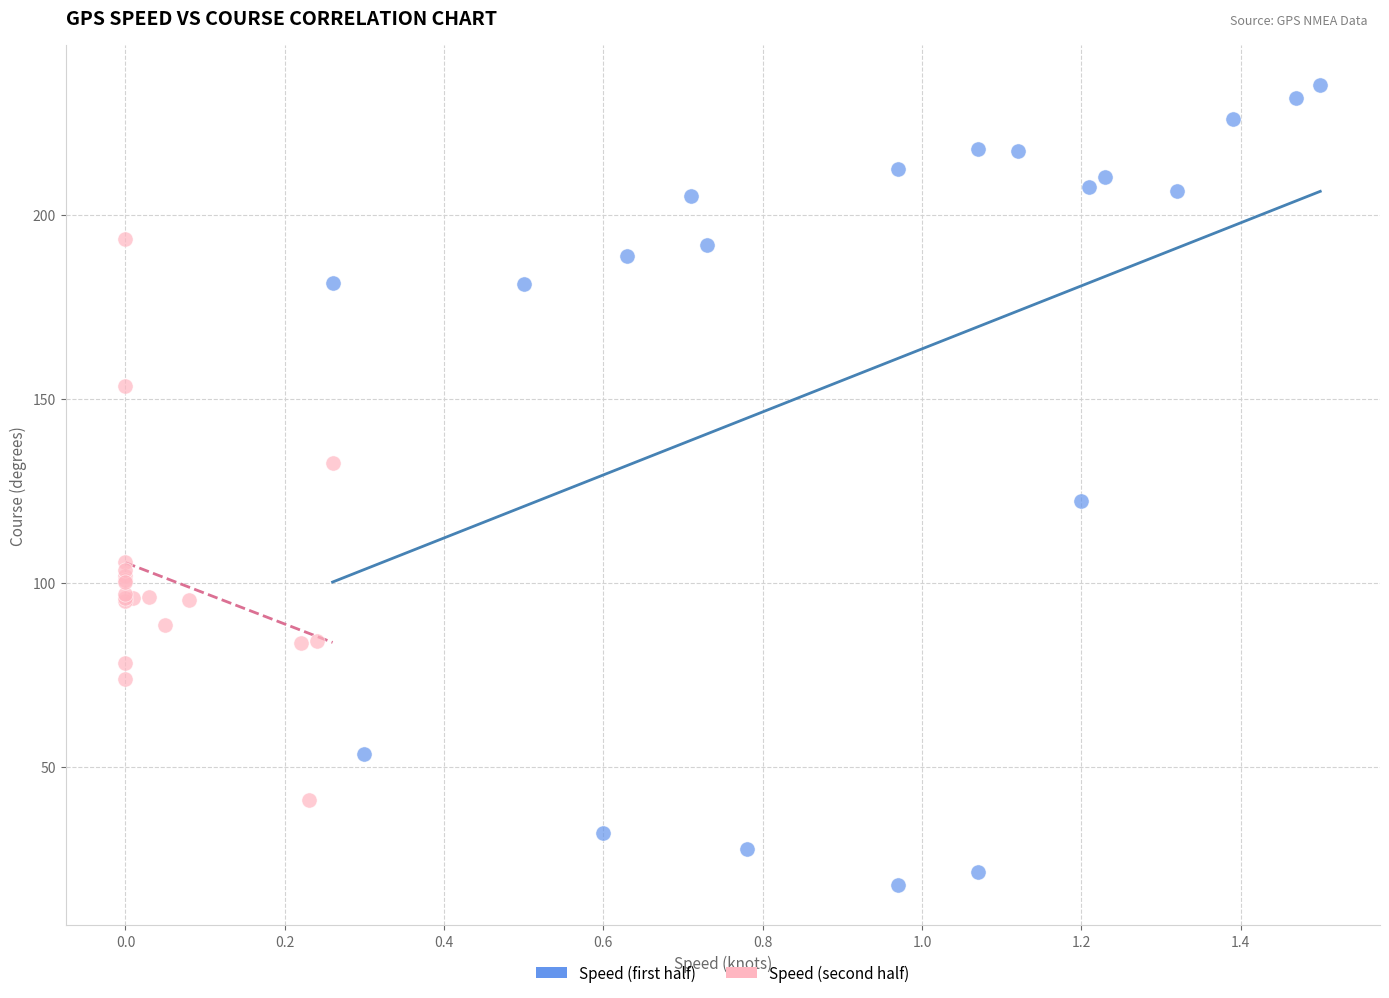

Which series has the largest Y range (max minus min)?

Speed (first half)